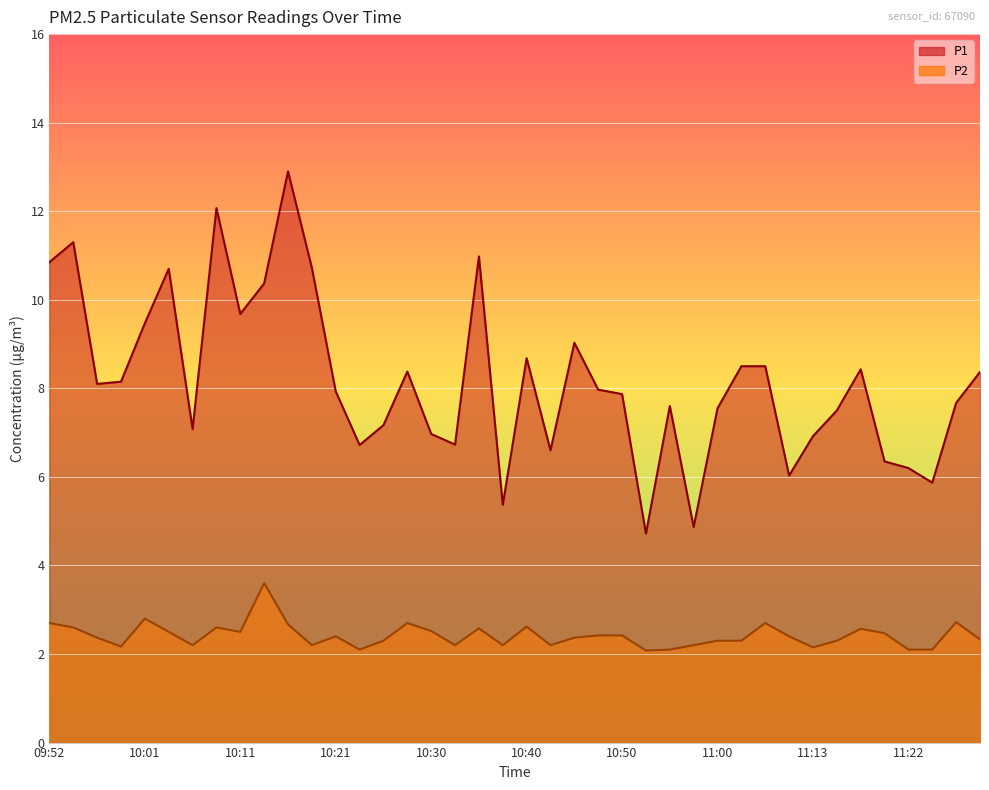

Reading left to right, transcribe all the data shown in this chart.

P1: 09:52=10.8	09:54=11.3	09:56=8.1	09:59=8.2	10:01=9.5	10:04=10.7	10:06=7.1	10:09=12.1	10:11=9.7	10:13=10.4	10:16=12.9	10:18=10.7	10:21=7.9	10:23=6.7	10:26=7.2	10:28=8.4	10:30=7.0	10:33=6.7	10:35=11.0	10:38=5.4	10:40=8.7	10:43=6.6	10:45=9.0	10:48=8.0	10:50=7.9	10:53=4.7	10:55=7.6	10:58=4.9	11:00=7.5	11:02=8.5	11:08=8.5	11:10=6.0	11:13=6.9	11:15=7.5	11:18=8.4	11:20=6.3	11:22=6.2	11:25=5.9	11:27=7.7	11:30=8.4
P2: 09:52=2.7	09:54=2.6	09:56=2.4	09:59=2.2	10:01=2.8	10:04=2.5	10:06=2.2	10:09=2.6	10:11=2.5	10:13=3.6	10:16=2.7	10:18=2.2	10:21=2.4	10:23=2.1	10:26=2.3	10:28=2.7	10:30=2.5	10:33=2.2	10:35=2.6	10:38=2.2	10:40=2.6	10:43=2.2	10:45=2.4	10:48=2.4	10:50=2.4	10:53=2.1	10:55=2.1	10:58=2.2	11:00=2.3	11:02=2.3	11:08=2.7	11:10=2.4	11:13=2.1	11:15=2.3	11:18=2.6	11:20=2.5	11:22=2.1	11:25=2.1	11:27=2.7	11:30=2.3